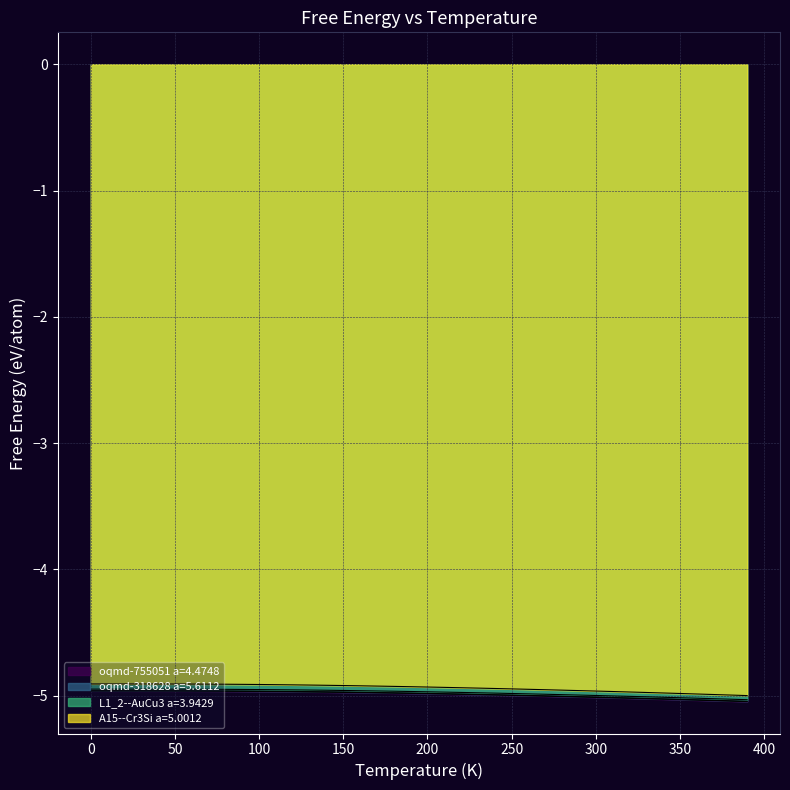

How many distinct data groups are displayed?

4